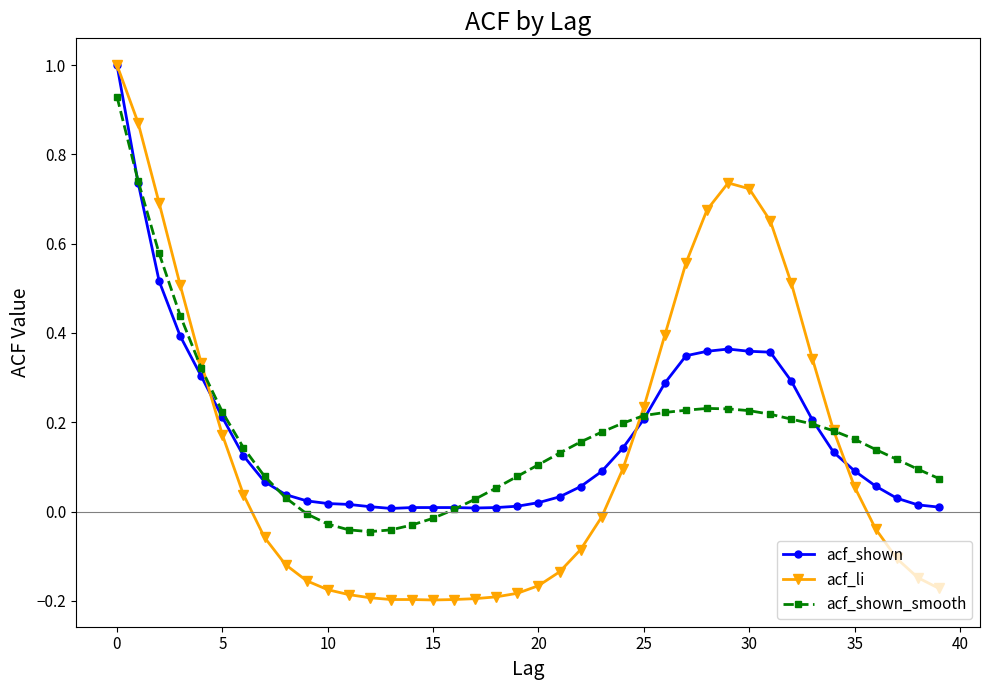

Which series has the widest spread of values?

acf_li